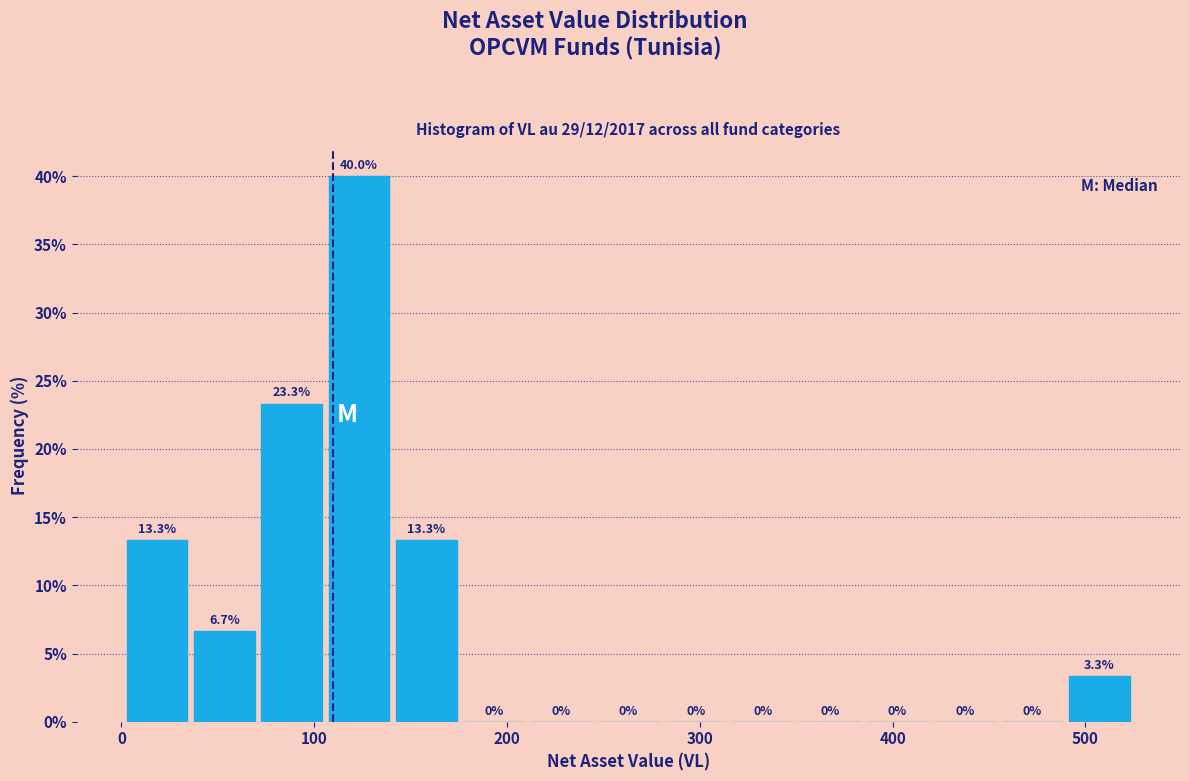

Read against the x-axis, roughly where is the centre of the tallest bar?

120